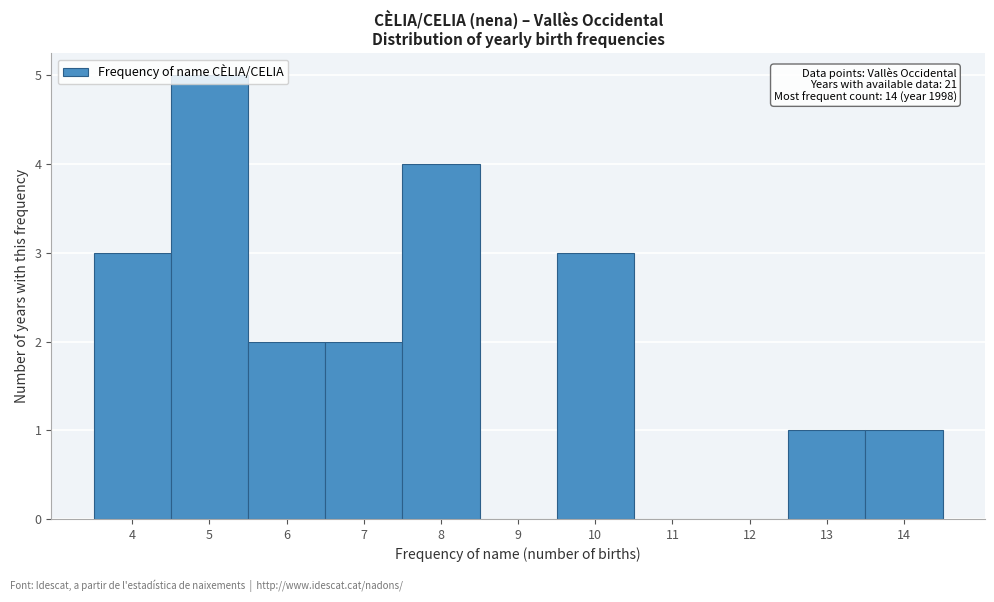

Over which range of the x-axis is the bar tallest?

4.5 to 5.5